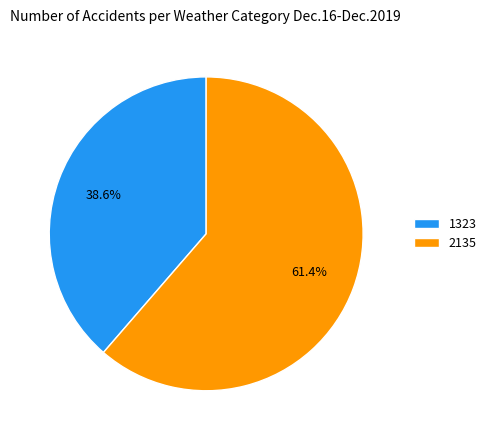

Which category has the smallest portion of the pie?

1323